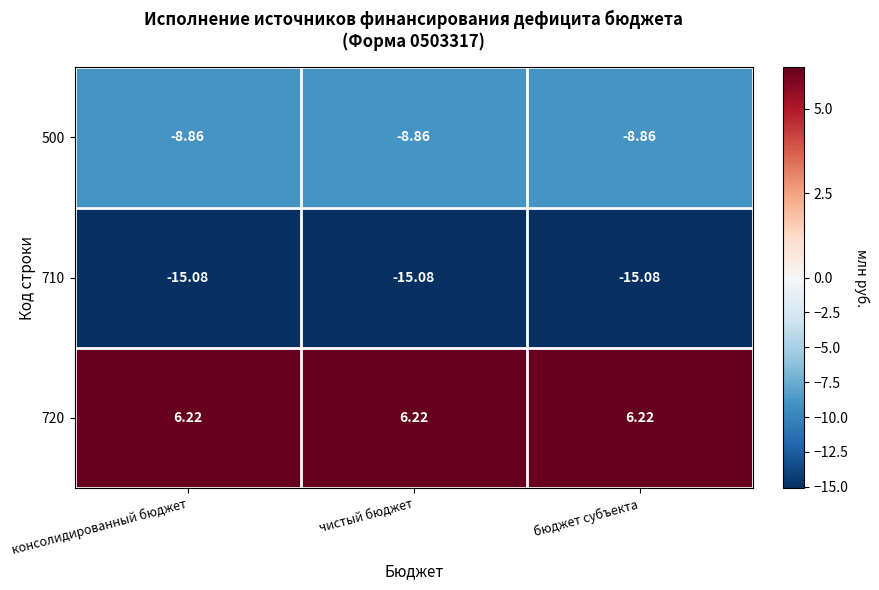

Is the value of 500 at чистый бюджет greater than the value of 710 at чистый бюджет?

Yes